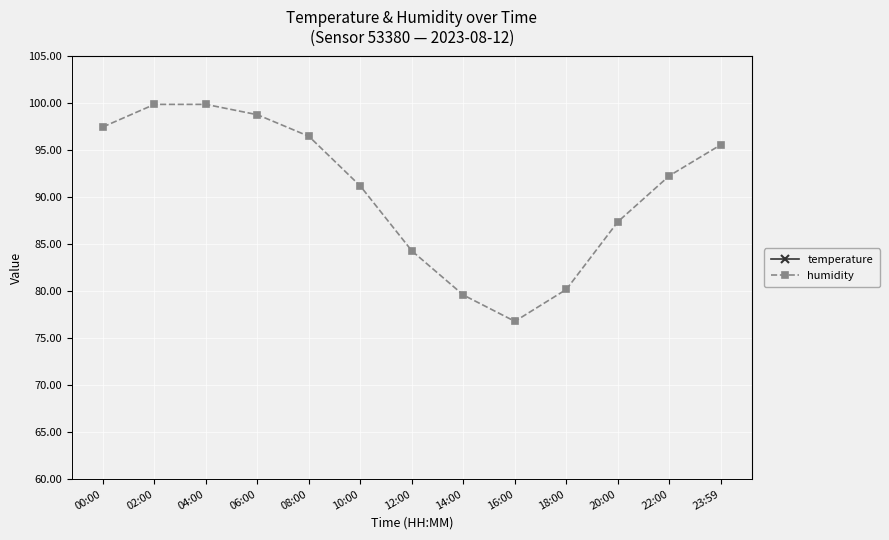

Reading right to left, what are all the values shown in this chart?

temperature: 18.5	19.1	20.0	21.2	21.8	21.3	20.1	18.5	17.2	16.8	17.0	17.6	18.4
humidity: 95.6	92.3	87.4	80.2	76.8	79.6	84.3	91.2	96.5	98.8	99.9	99.9	97.5